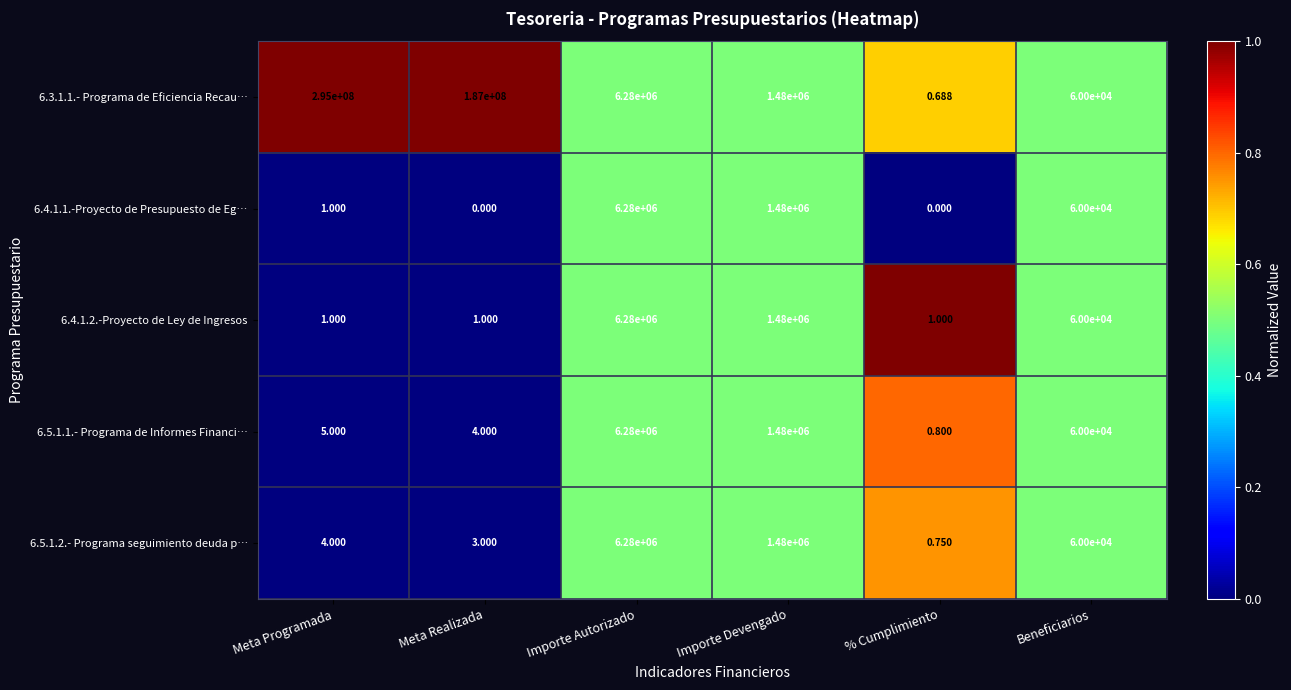

Which category has the lowest value in the 6.5.1.1.- Programa de Informes Financi… series?

% Cumplimiento